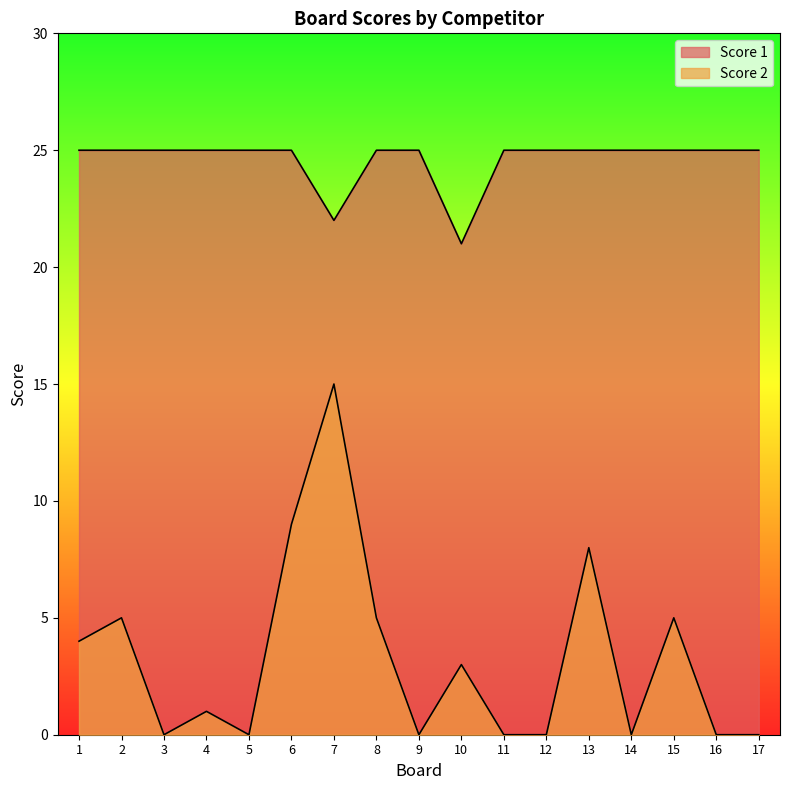

Between 15 and 11, which is larger?

15